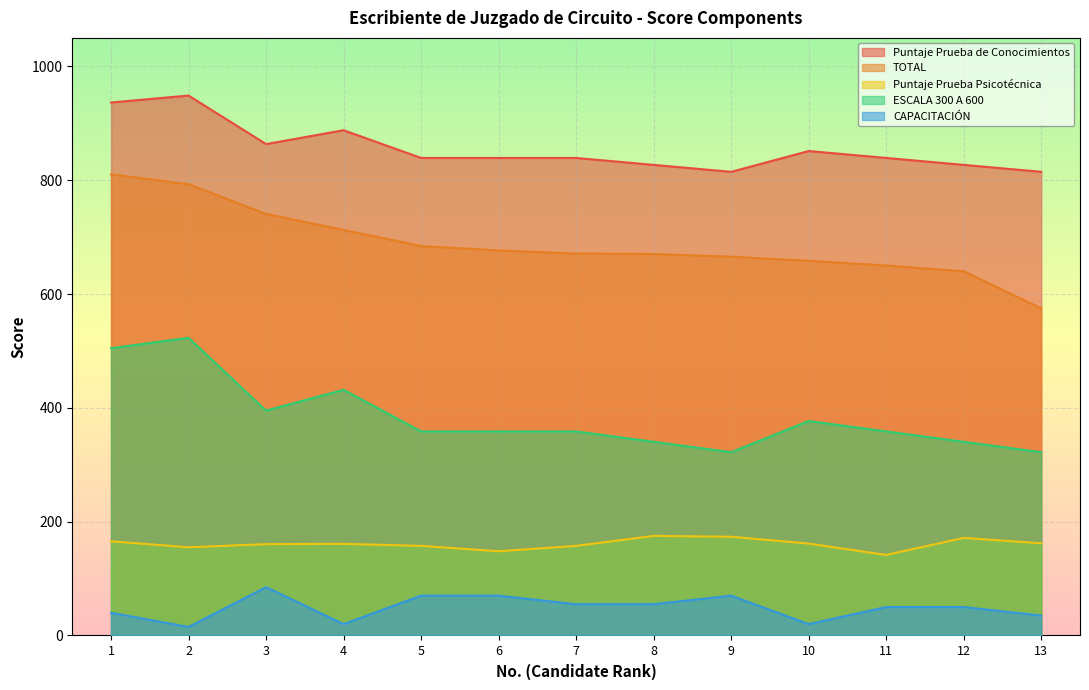

Which series has the largest total across all categories?

Puntaje Prueba de Conocimientos